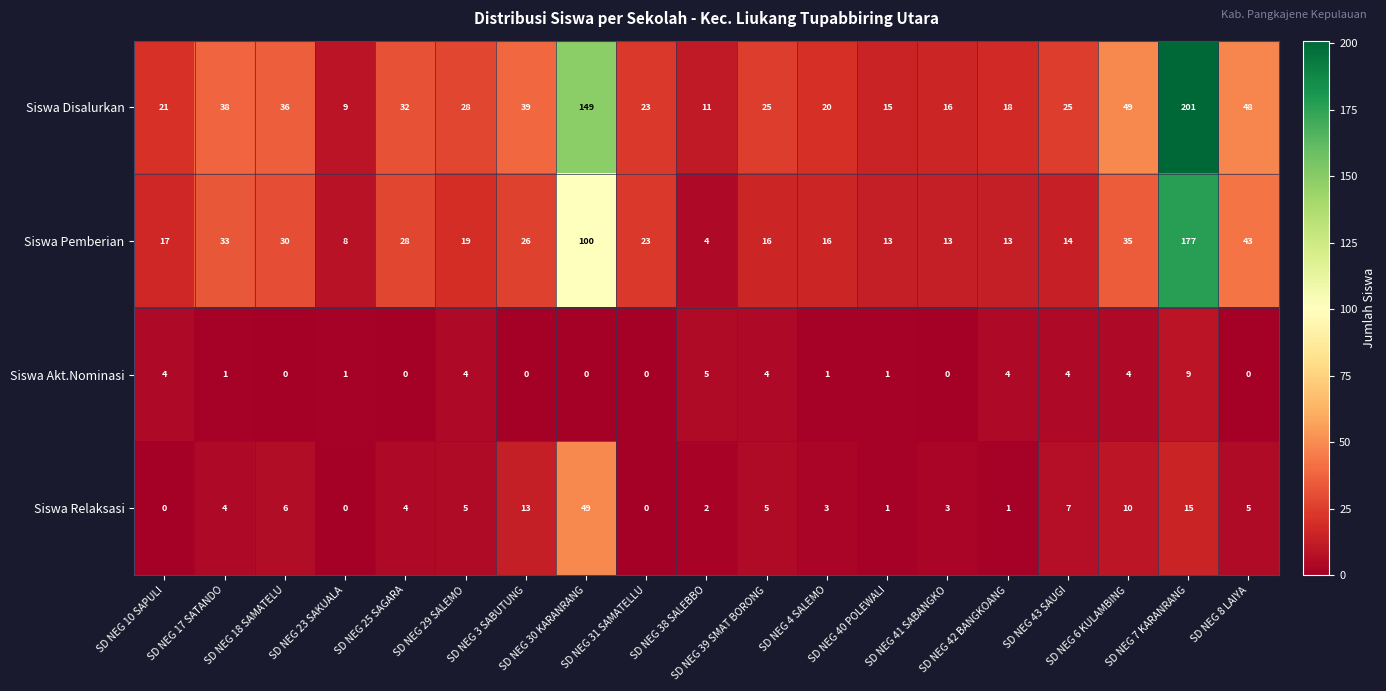

What is the minimum value for Siswa Disalurkan?

9